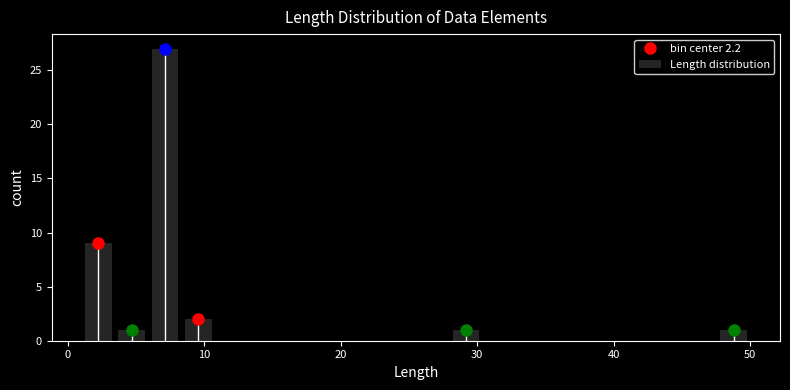

Around what value on the x-axis is the tallest bar? Give the approximate position of its centre, as read against the axis.

7